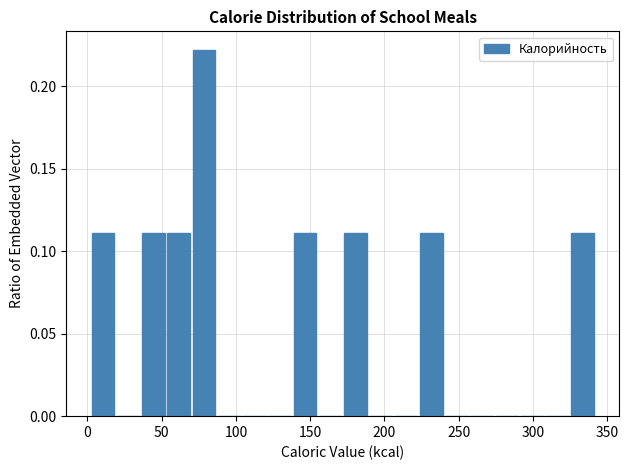

Read against the x-axis, roughly where is the centre of the tallest bar?

80